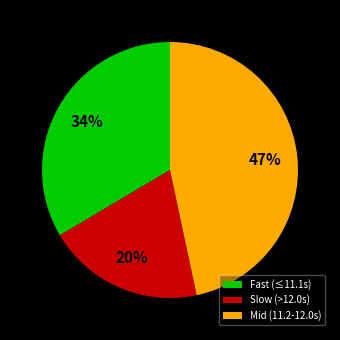

Is the sum of Mid (11.2-12.0s) and Fast (≤11.1s) greater than half?

Yes